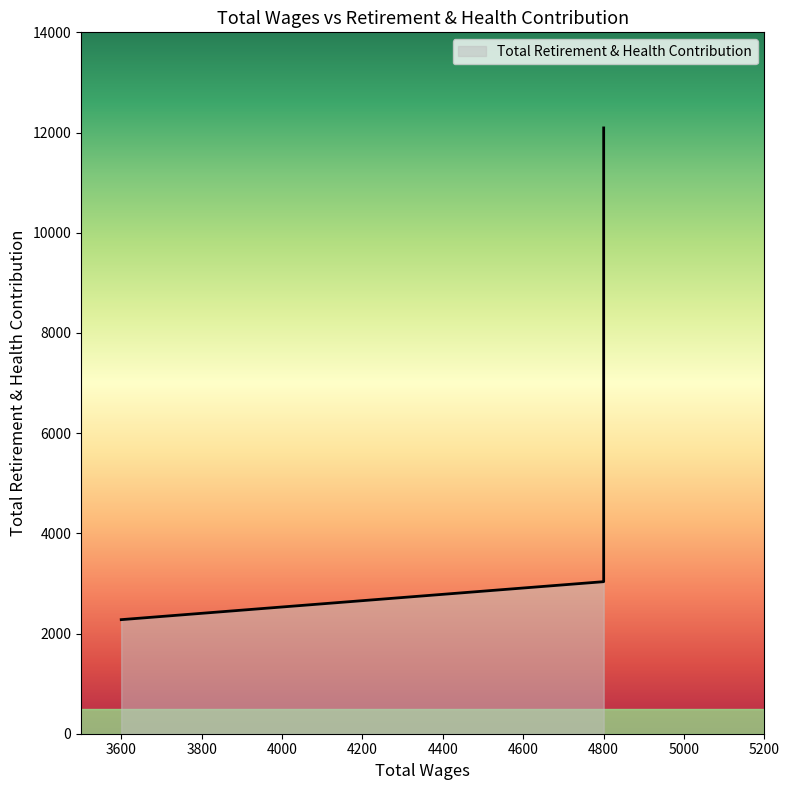

Rank the categories by value from highest to lowest.

4800.0, 4800.0, 4800.0, 4800.0, 3600.0